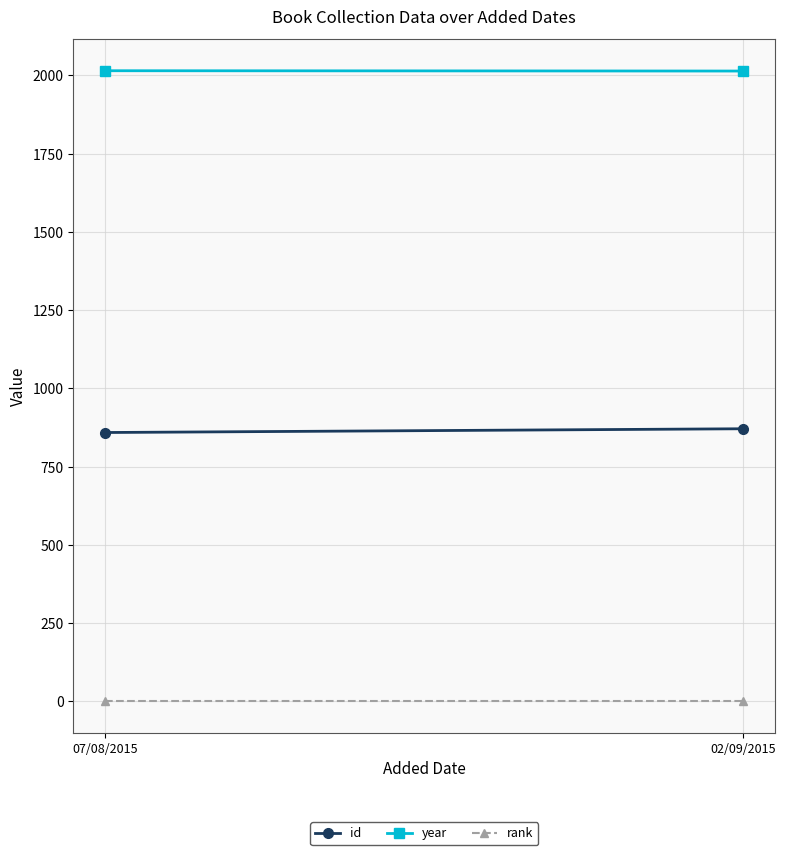

Which has a higher value, 07/08/2015 or 02/09/2015?

02/09/2015